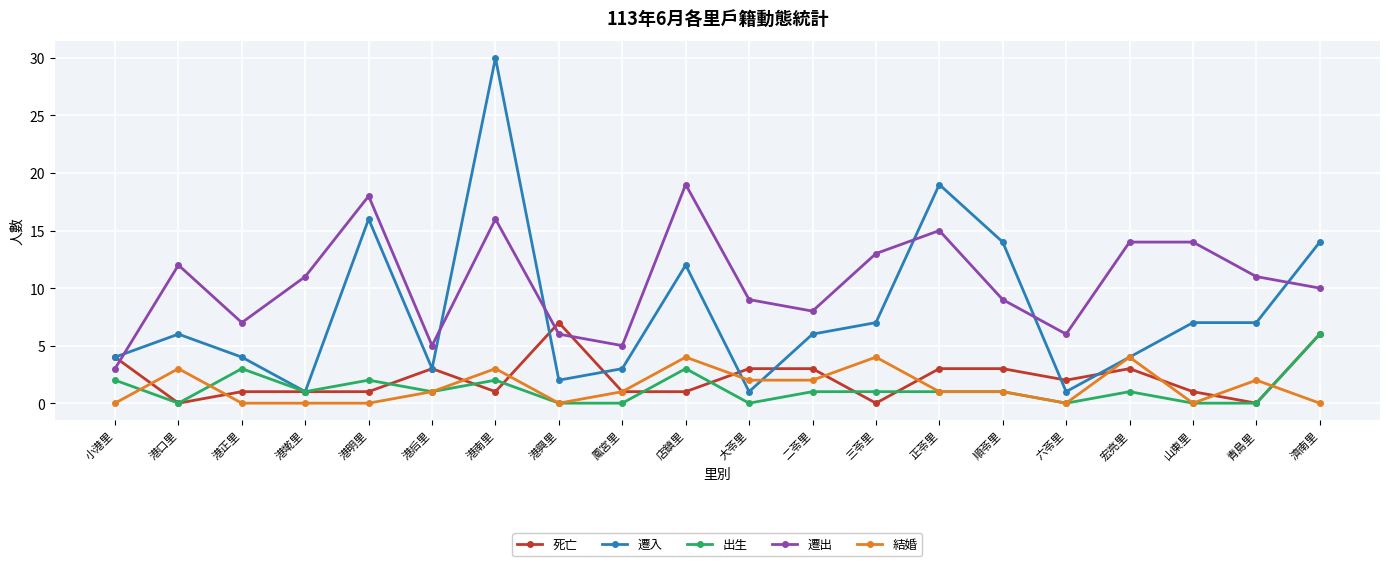

Which series changed the most between 港口里 and 鳳宮里?

遷出